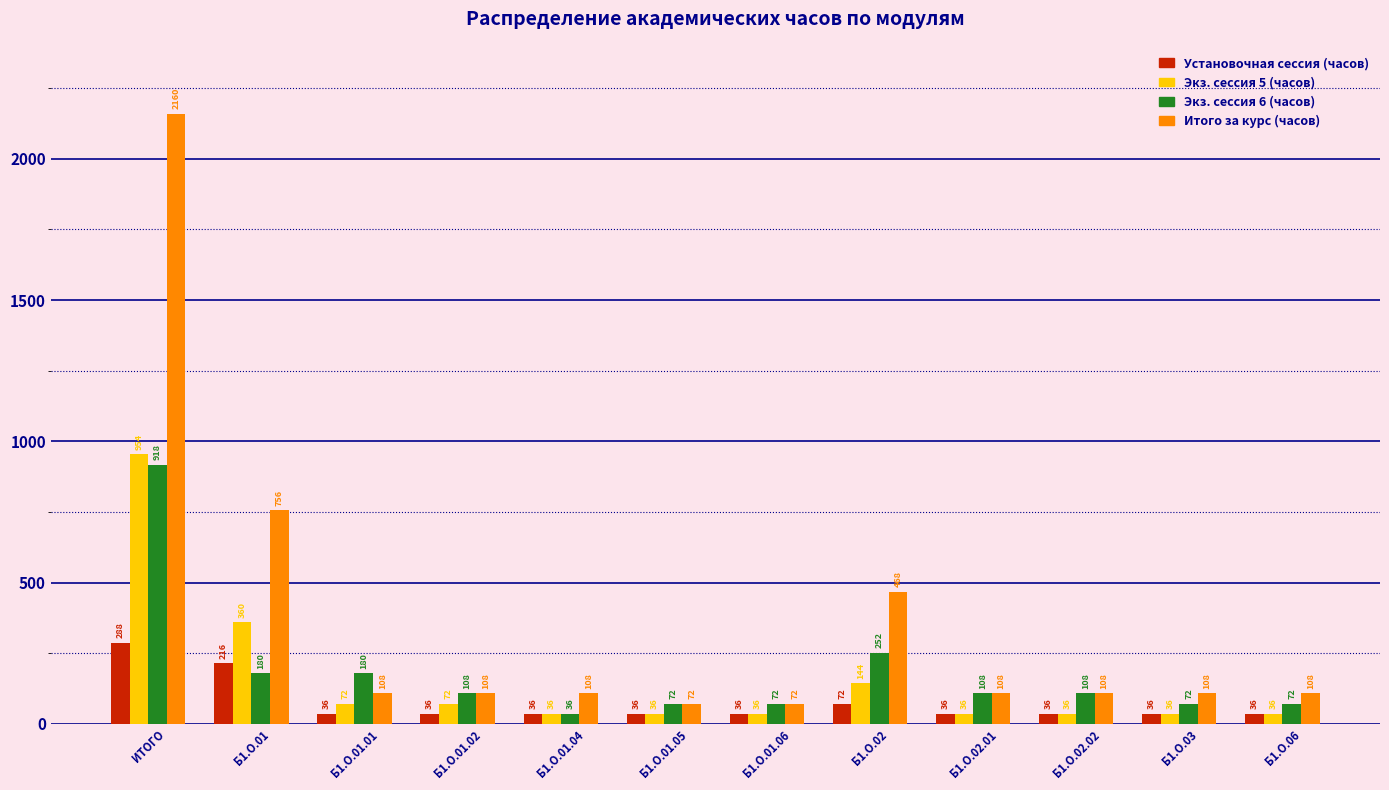

Is it true that Итого за курс (часов) equals 2160 at ИТОГО?

True